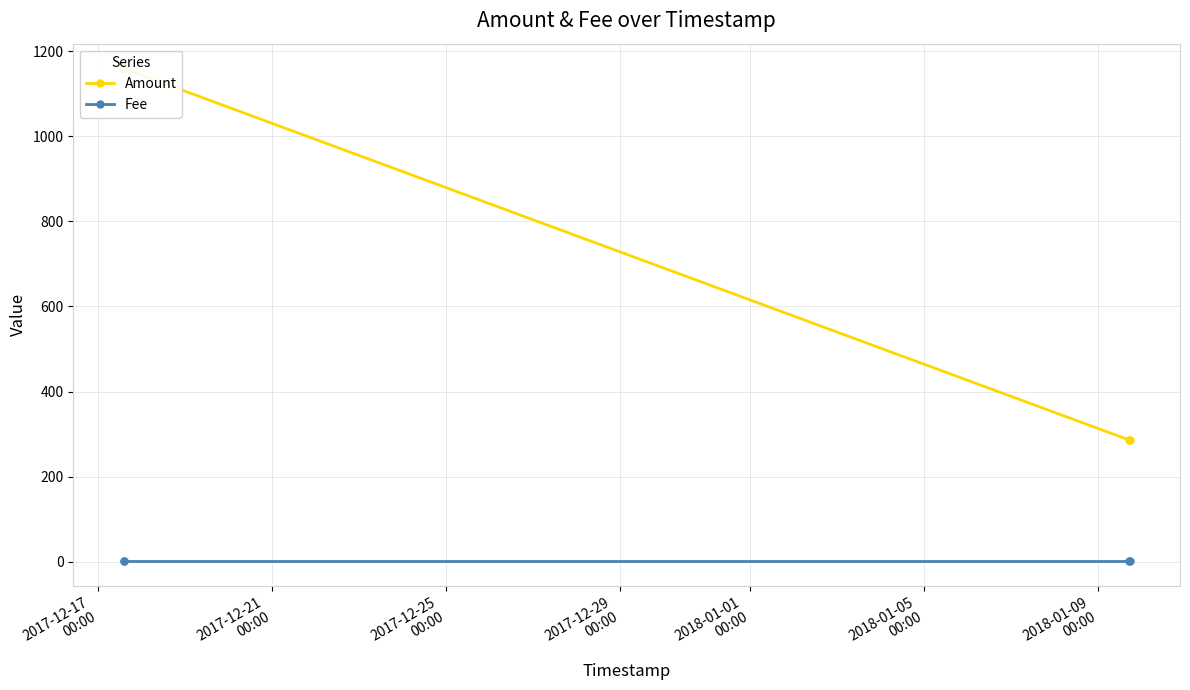

What is the minimum value for Amount?

285.0